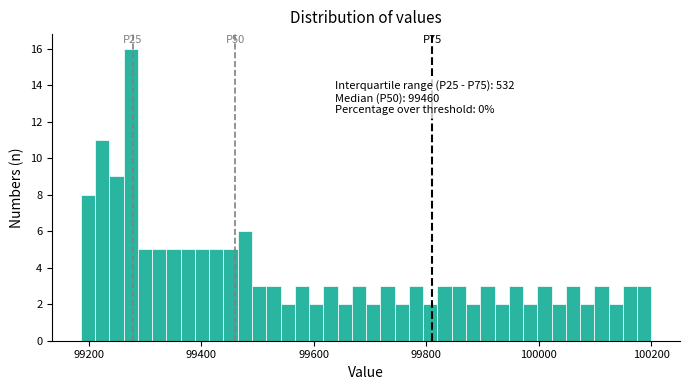

Read against the x-axis, roughly where is the centre of the tallest bar?

99280